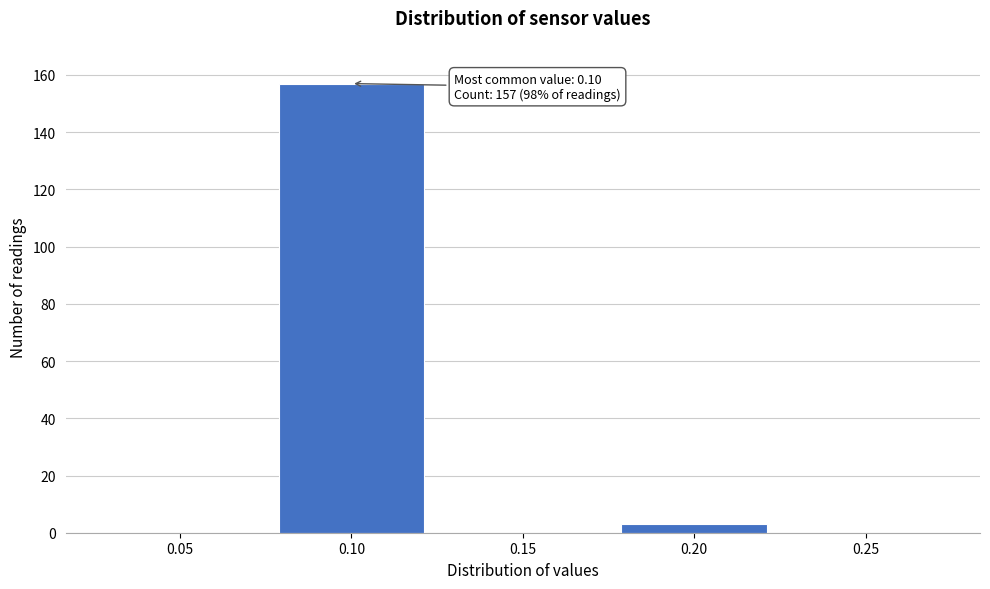

Reading left to right, list all the values displayed in this chart.

0.05=0	0.10=157	0.15=0	0.20=3	0.25=0